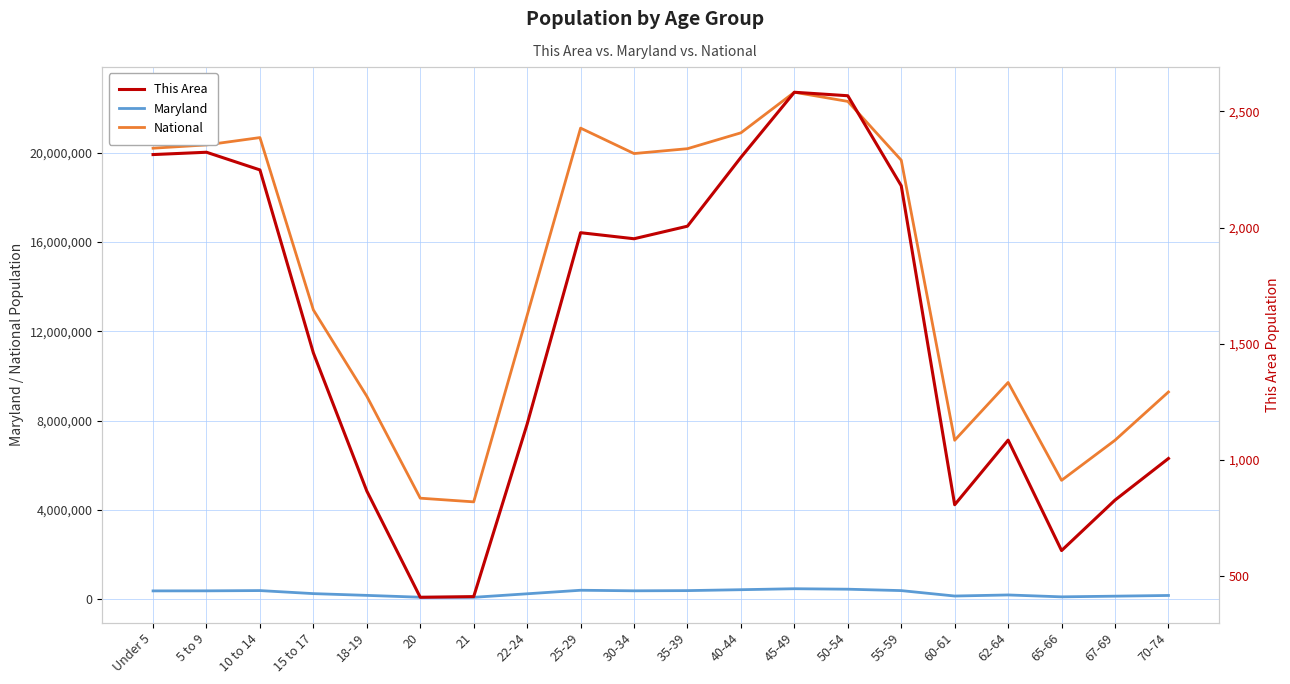

In National, how many points are higher than both neighbors (excluding endpoints)?

4